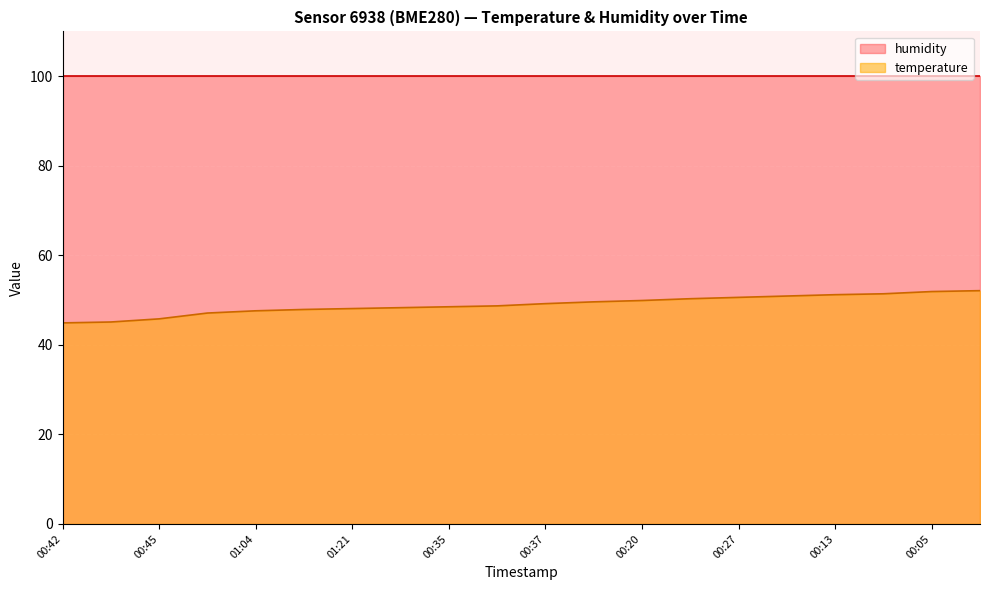

What is the change in value from 01:21 to 00:27?

+2.5